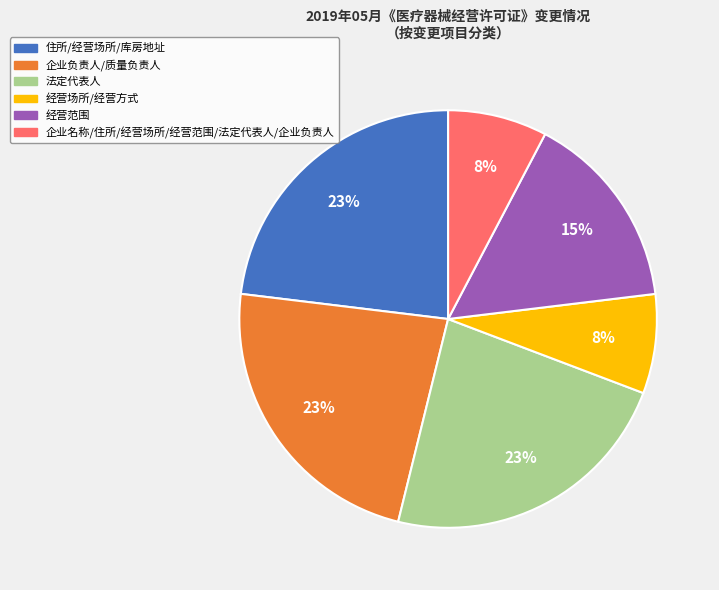

Is it true that 企业名称/住所/经营场所/经营范围/法定代表人/企业负责人 is 8% of the pie?

True